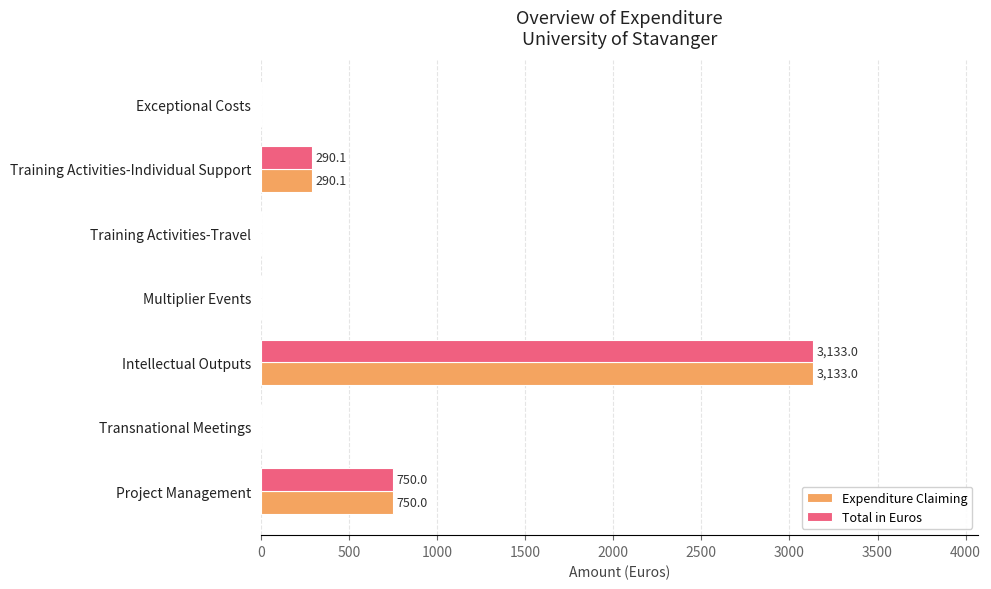

What is the highest value of the Expenditure Claiming series?

3133.0